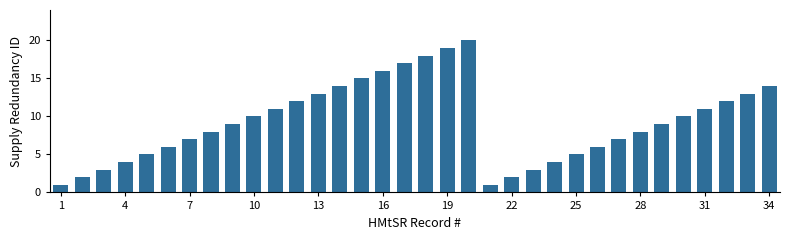

What is the difference between the maximum and minimum values?

19